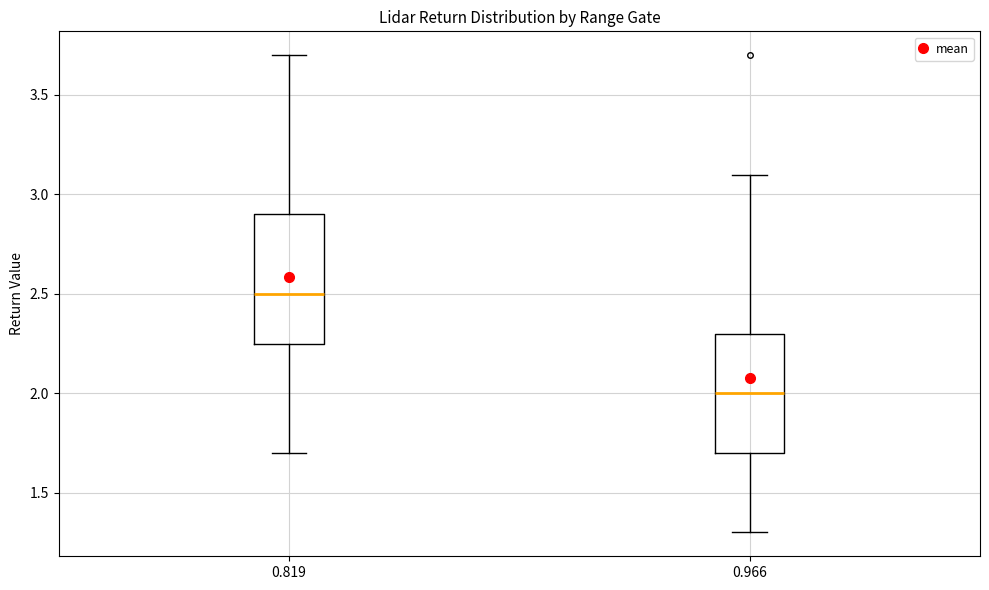

Where does the upper whisker of the box at x = 0.966 end on the y-axis? The values are not printed on the chart, so give them approximately, as read against the axis.

3.10